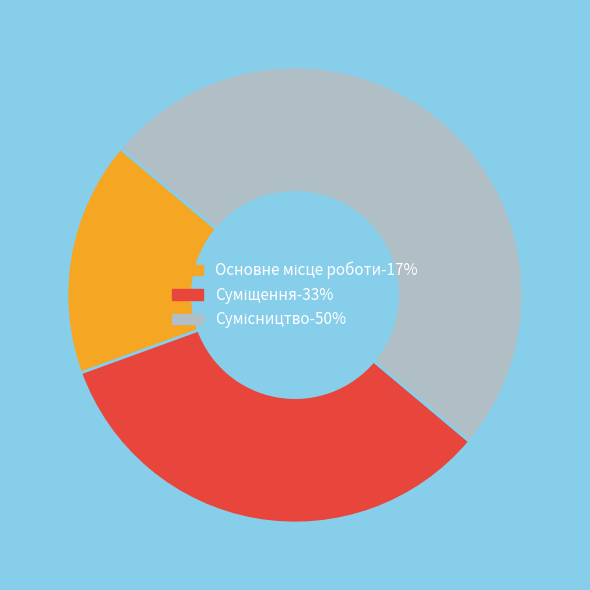

Rank the categories by value from lowest to highest.

Основне місце роботи, Суміщення, Сумісництво